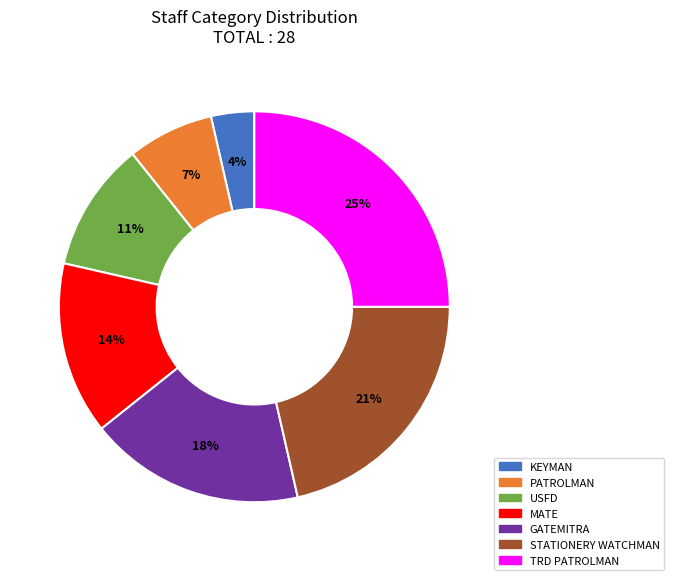

Count the number of slices in the pie.

7